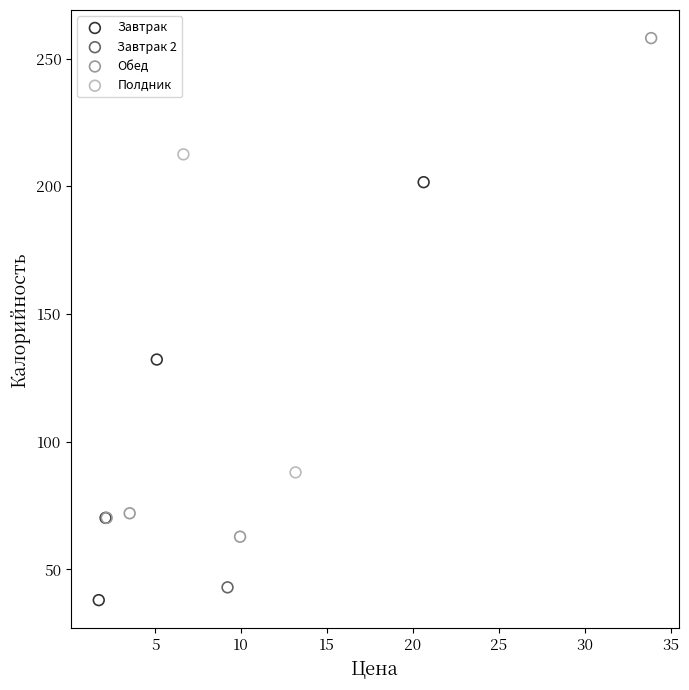

Which series contains the lowest Y value?

Завтрак